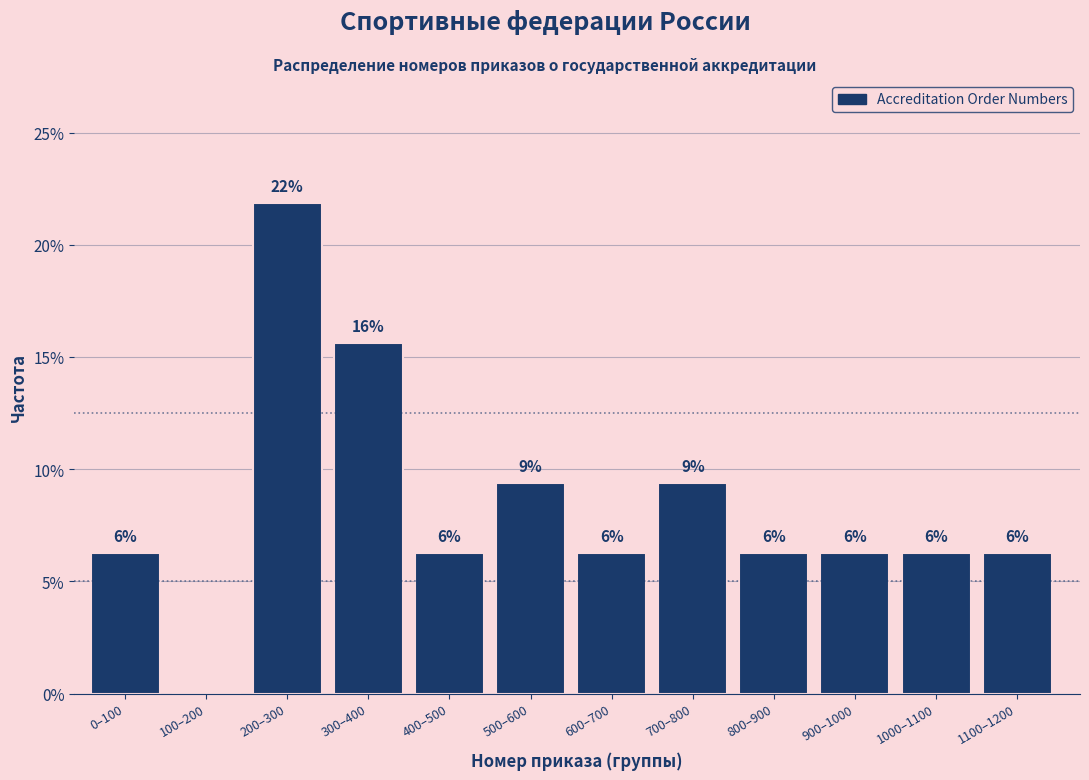

Are the bars horizontal?

No